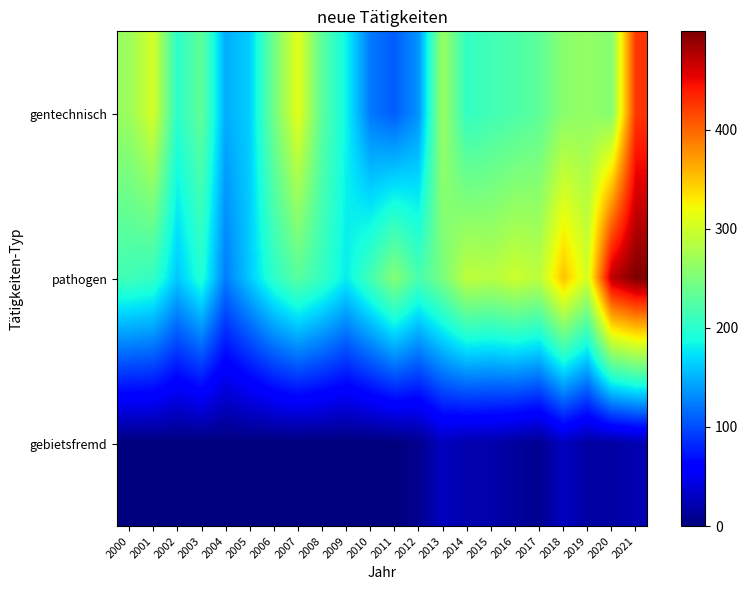

Between 2003 and 2006, which is larger?

2006